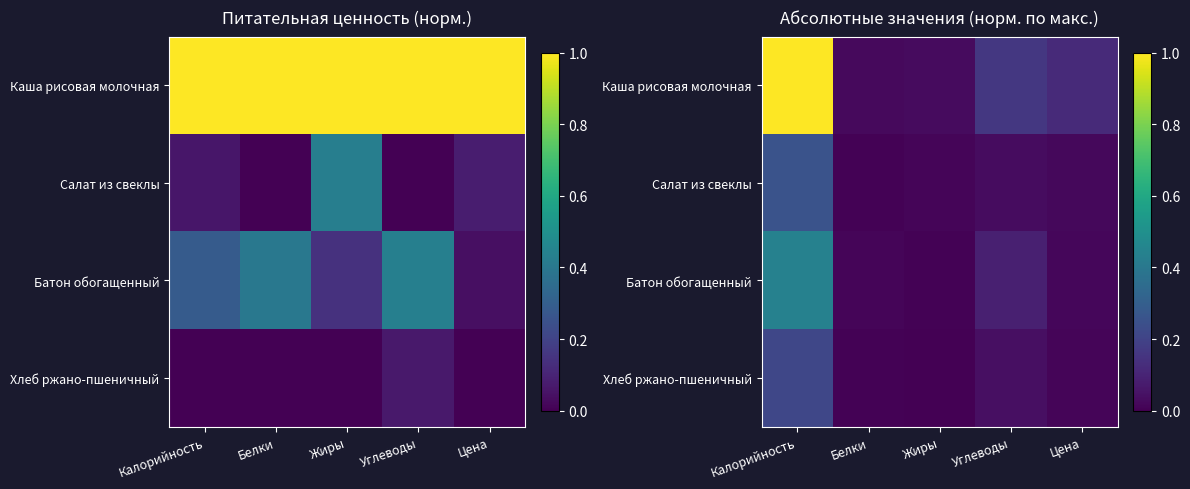

At Жиры, list the series in order from largest to smallest.

Каша рисовая молочная, Салат из свеклы, Батон обогащенный, Хлеб ржано-пшеничный